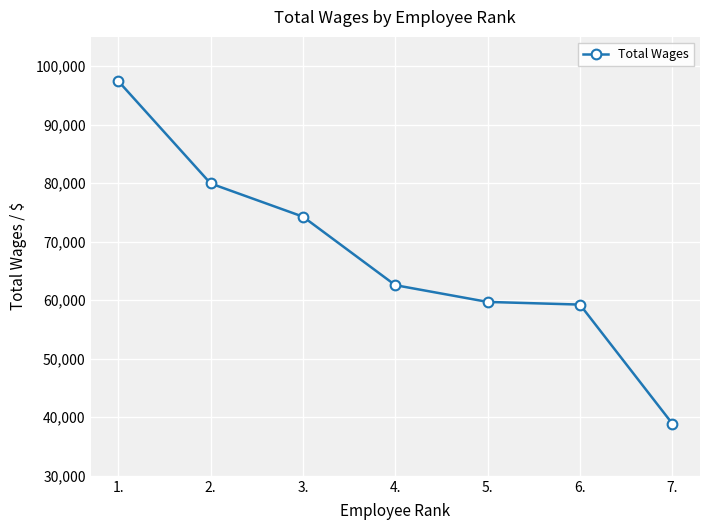

How many data points are less than 62576?

3